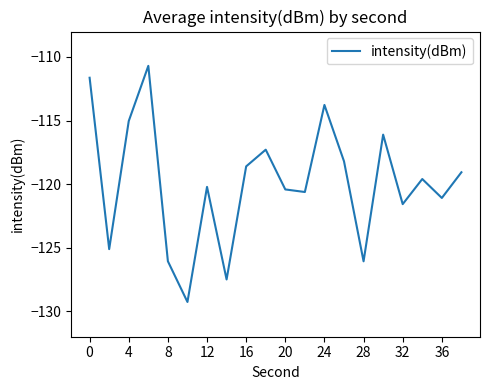

What is the greatest value displayed?

-110.7